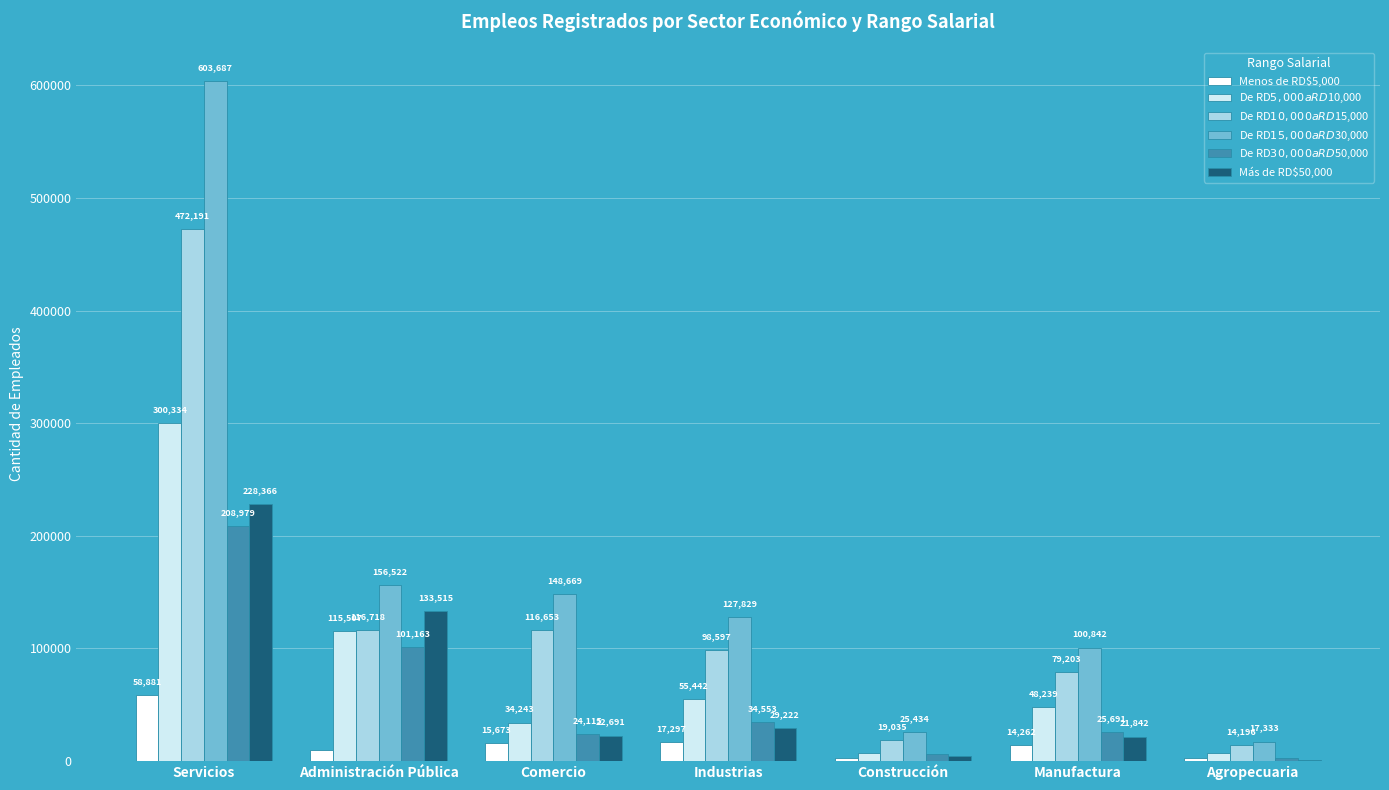

What is the sum of all Menos de RD$5,000 values?

121812